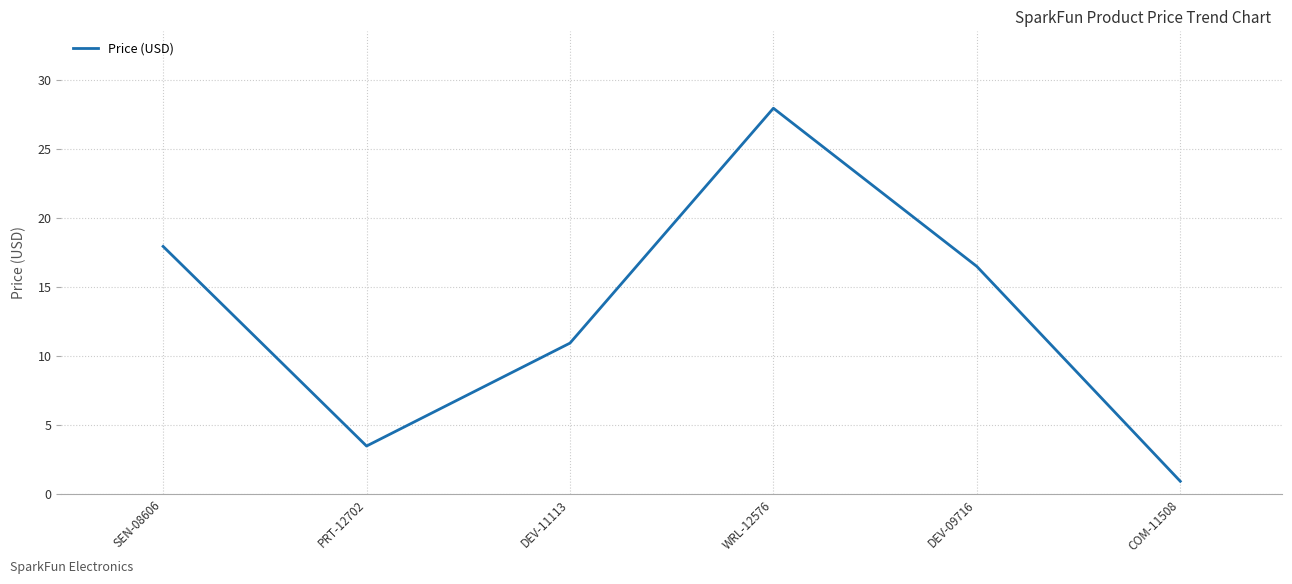

List the labels in order of value, smallest first.

COM-11508, PRT-12702, DEV-11113, DEV-09716, SEN-08606, WRL-12576